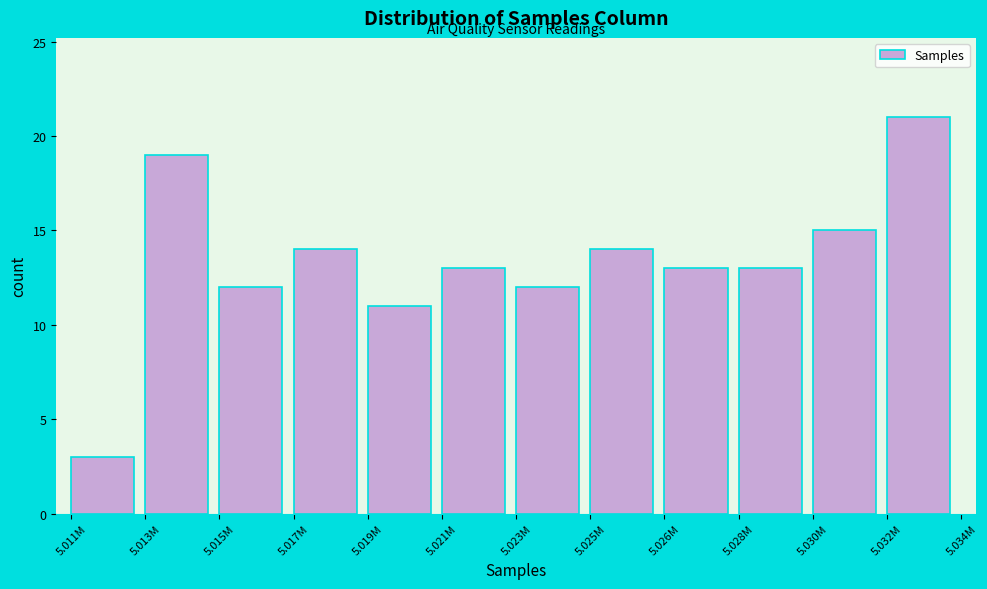

Reading right to left, list all the values displayed in this chart.

5.032M=21	5.030M=15	5.028M=13	5.026M=13	5.025M=14	5.023M=12	5.021M=13	5.019M=11	5.017M=14	5.015M=12	5.013M=19	5.011M=3